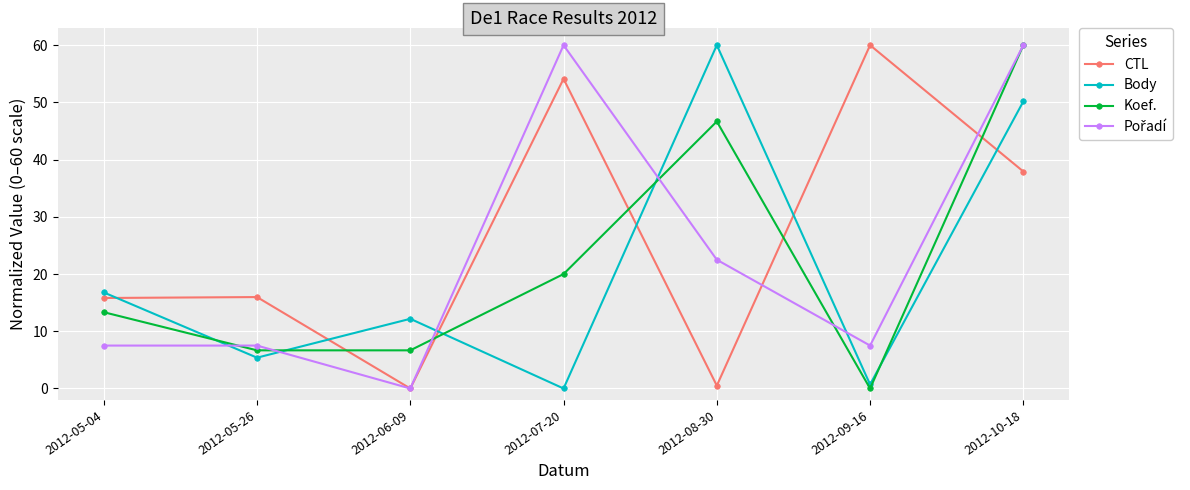

How many intersections are there between Koef. and CTL?

5